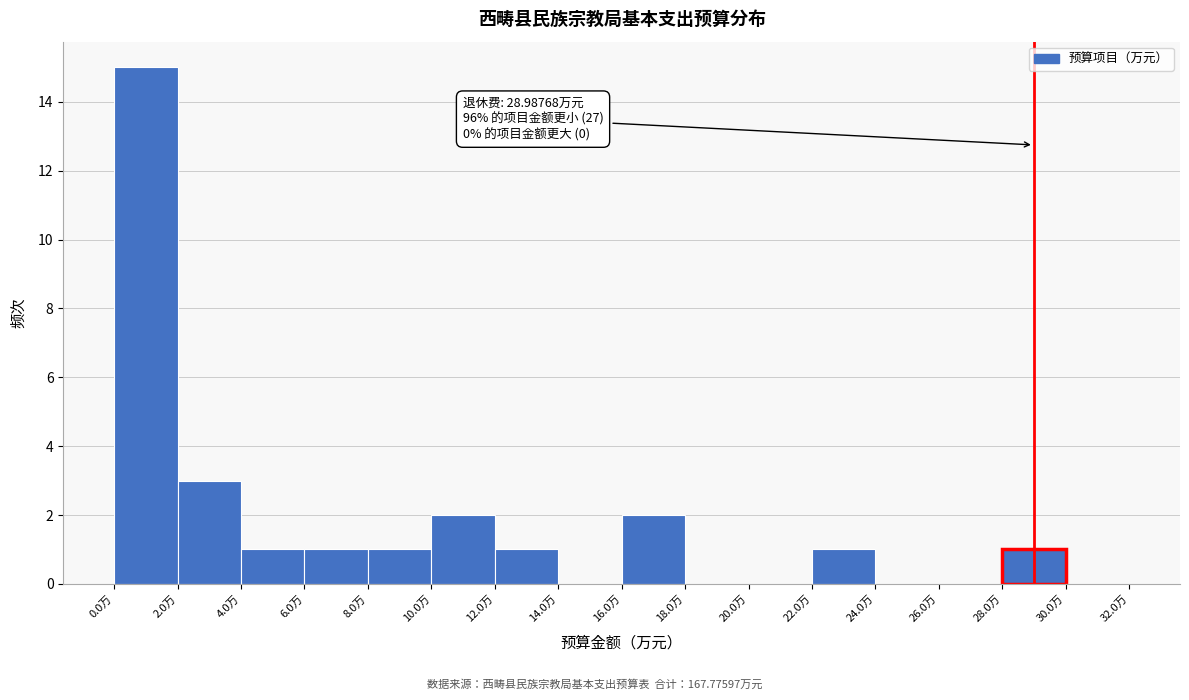

Over which range of the x-axis is the bar tallest?

0 to 2